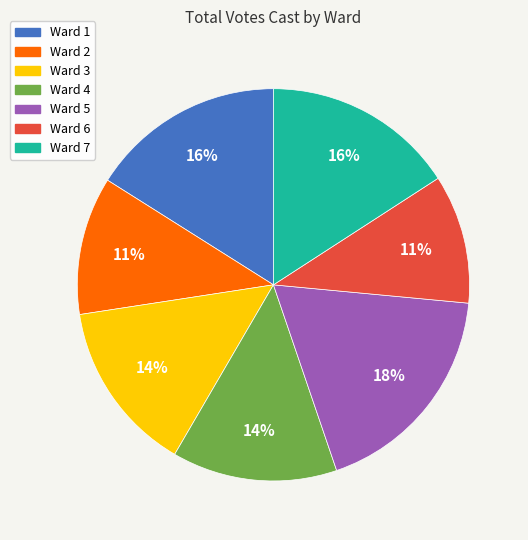

What is the largest slice in the pie chart?

Ward 5